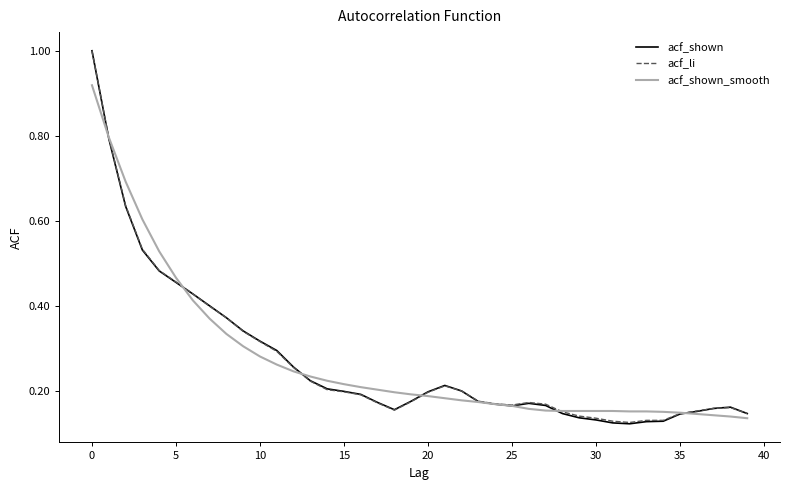

What is the highest value of the acf_li series?

1.0